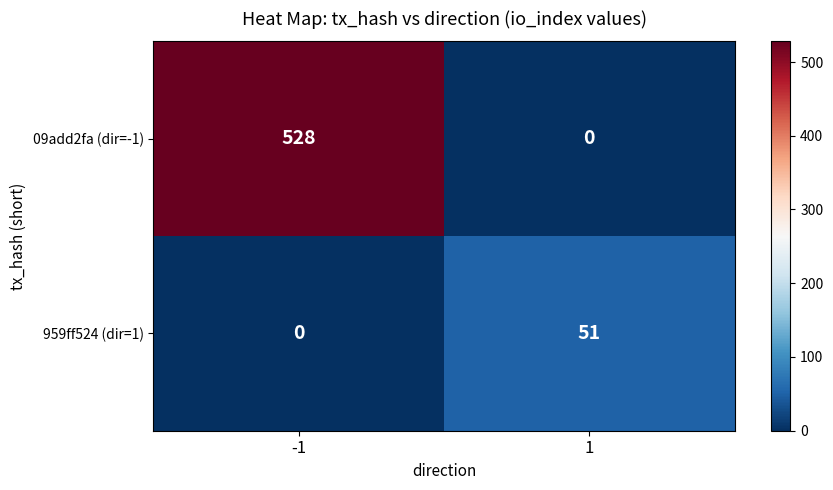

What is the difference between the maximum and minimum values in the 09add2fa (dir=-1) series?

528